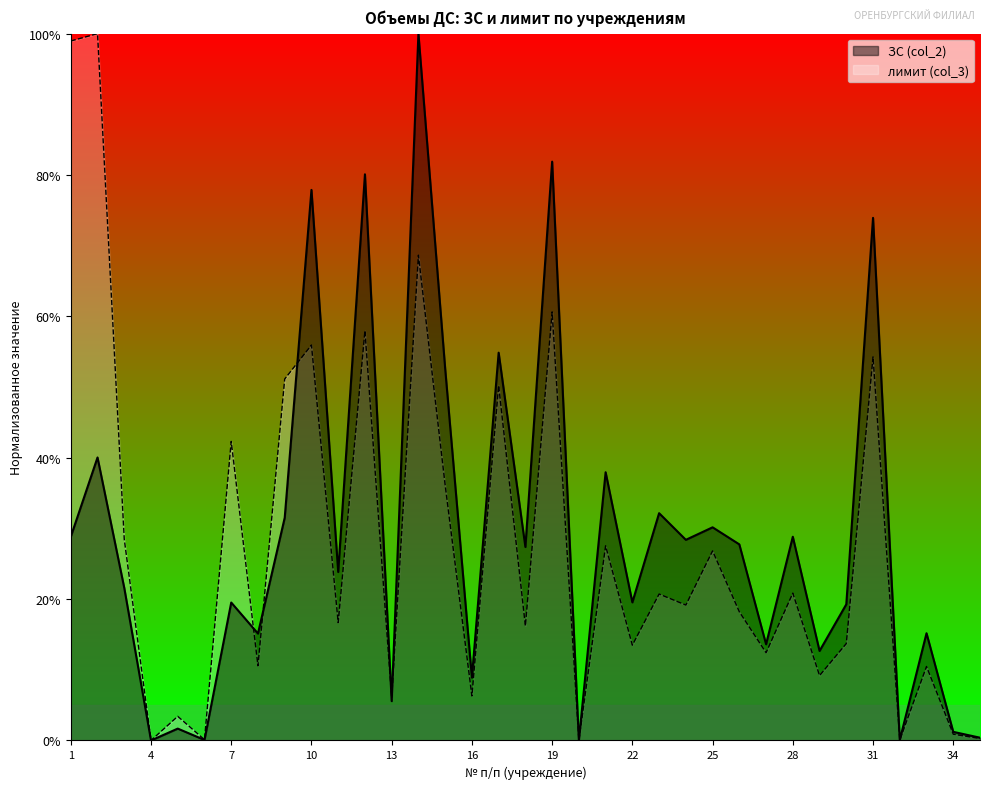

How many series are shown in this chart?

2